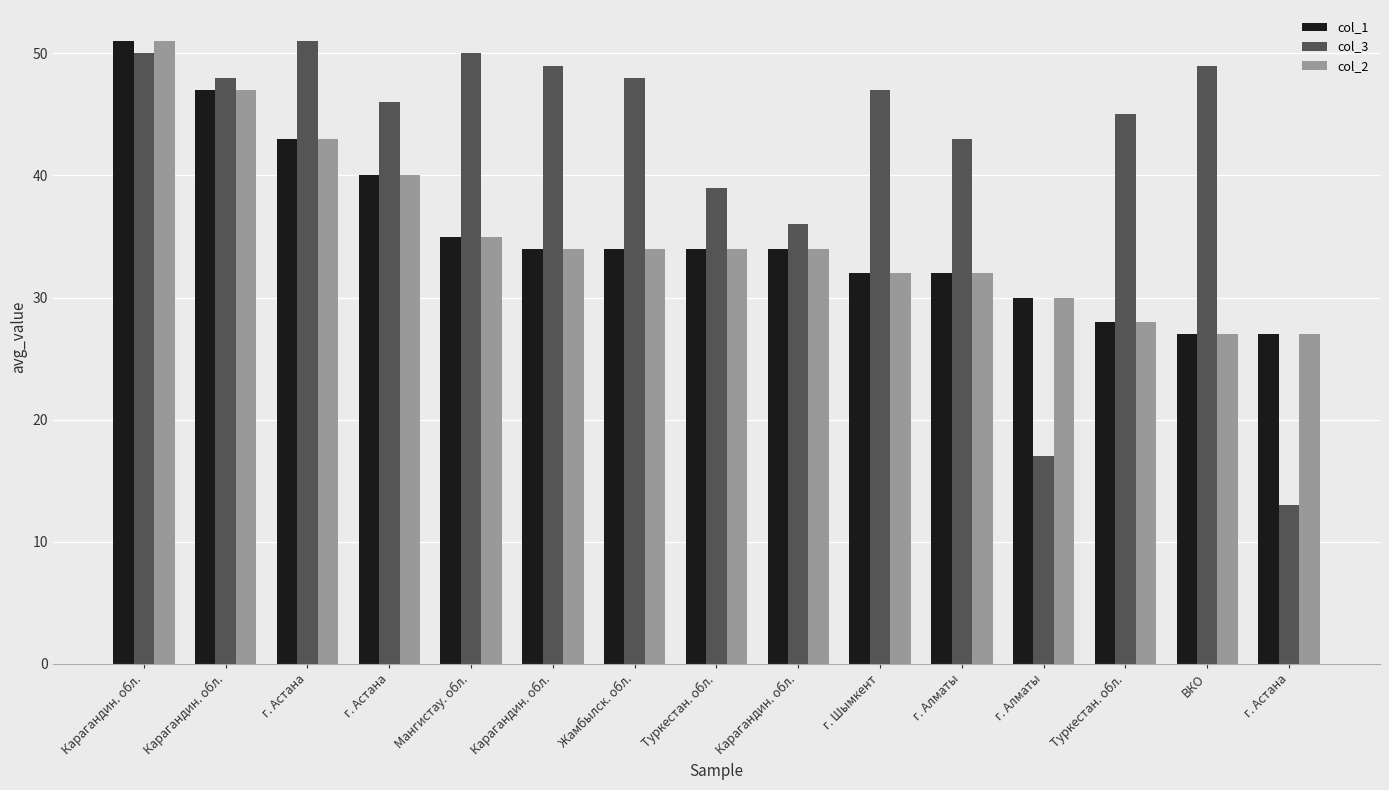

True or false: col_3 has a value of 43 at г. Алматы.

True